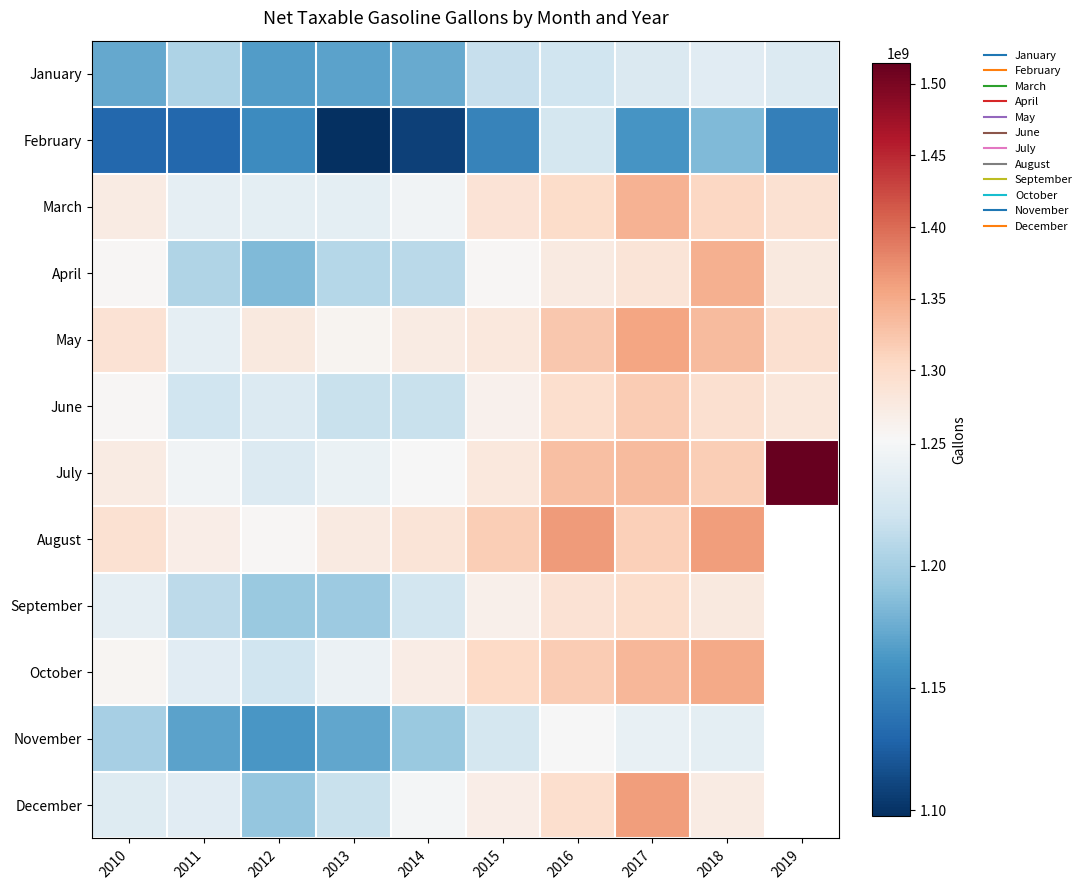

What is the spread (max minus min) of values at 2018?

176505737.0